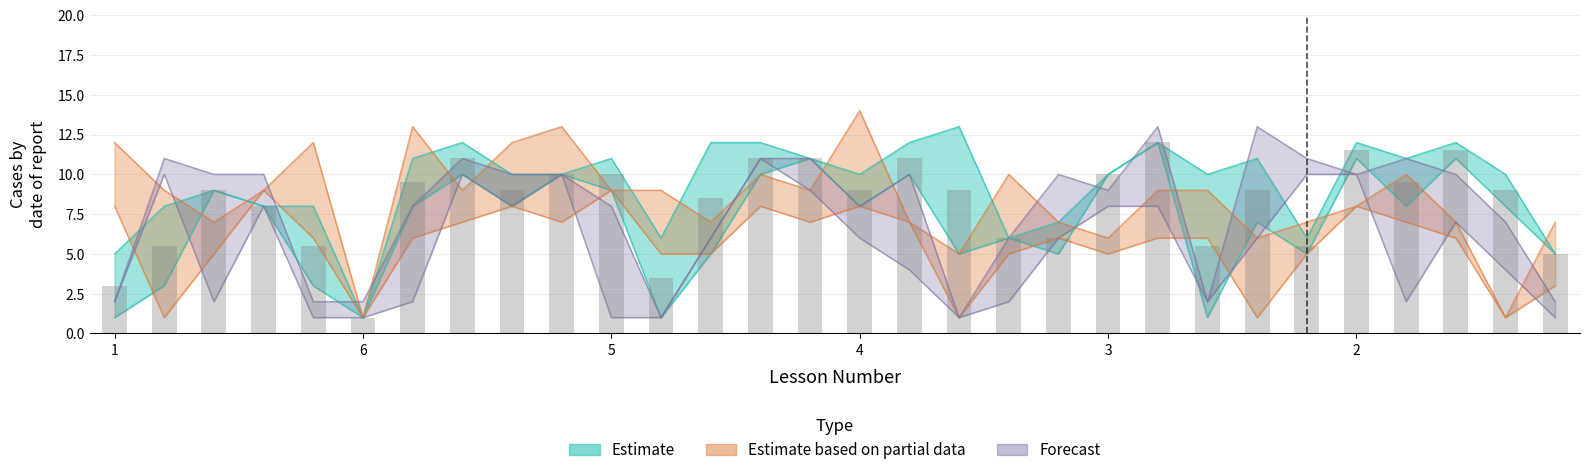

What is the label of the 28th bar from the left?

4